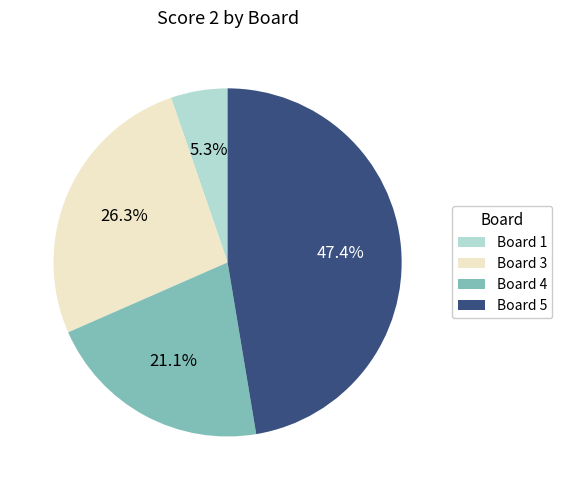

Which has a higher value, Board 4 or Board 1?

Board 4